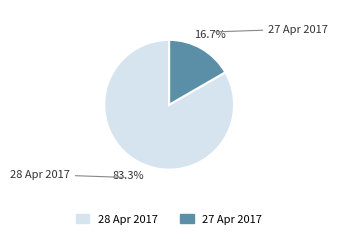

What is the total percentage of 27 Apr 2017 and 28 Apr 2017?

100.0%